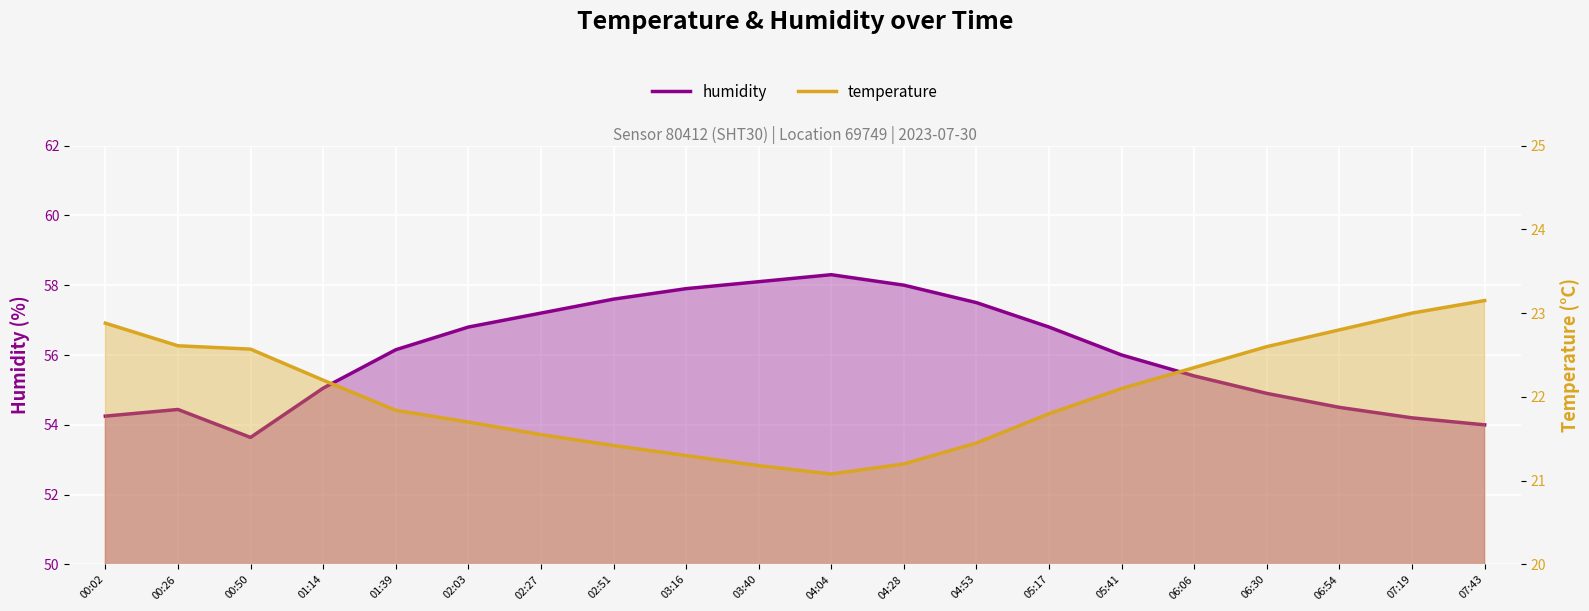

What is the approximate value of temperature at 07:43?

23.1